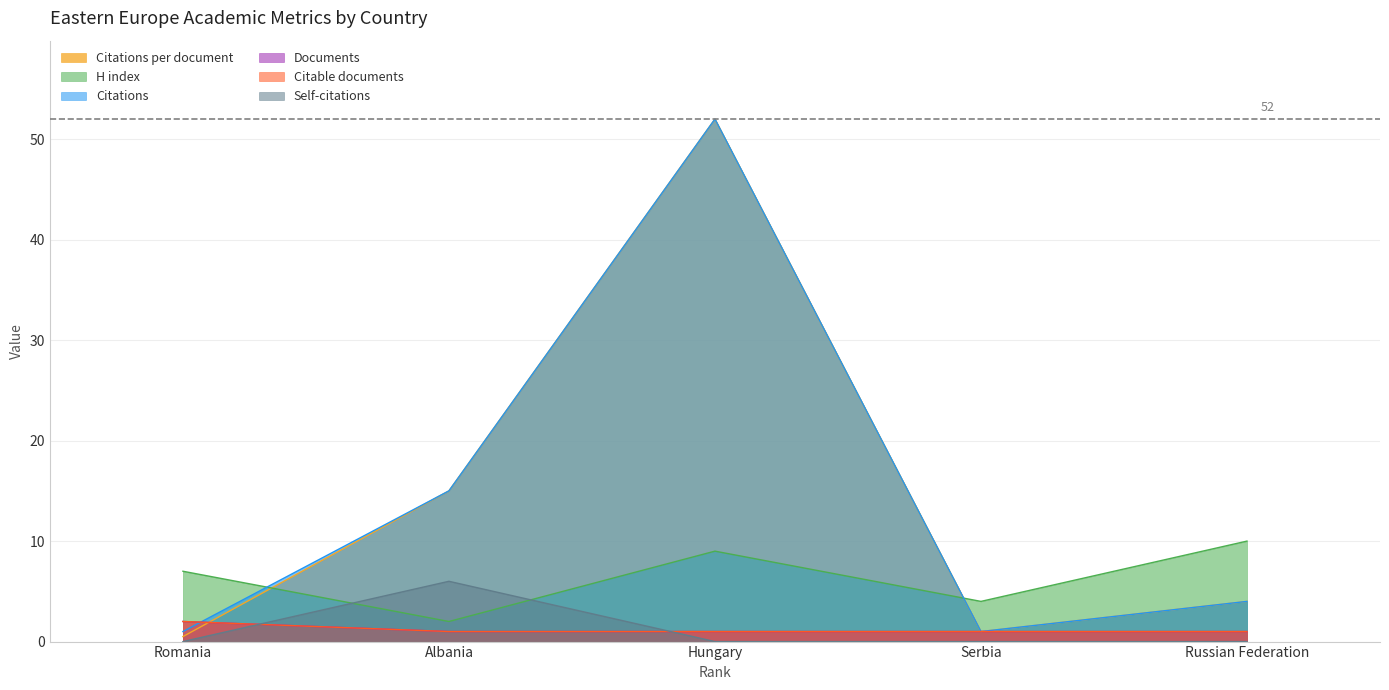

What is the average value of the Documents series?

1.2